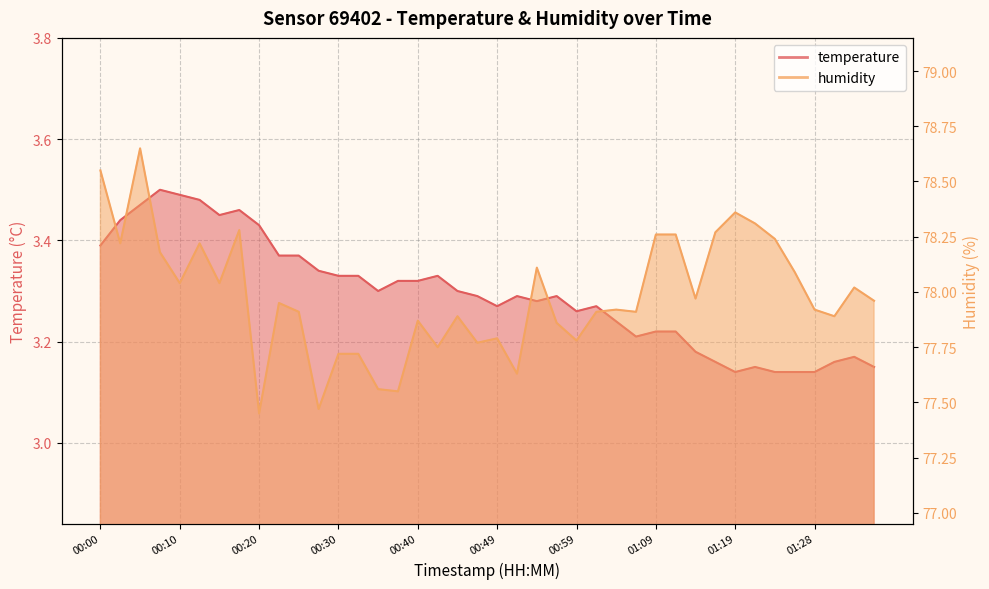

Reading left to right, list all the values displayed in this chart.

temperature: 00:00=3.4	00:03=3.4	00:05=3.5	00:08=3.5	00:10=3.5	00:13=3.5	00:15=3.5	00:18=3.5	00:20=3.4	00:22=3.4	00:25=3.4	00:27=3.3	00:30=3.3	00:32=3.3	00:35=3.3	00:37=3.3	00:40=3.3	00:42=3.3	00:44=3.3	00:47=3.3	00:49=3.3	00:52=3.3	00:54=3.3	00:57=3.3	00:59=3.3	01:01=3.3	01:04=3.2	01:06=3.2	01:09=3.2	01:11=3.2	01:14=3.2	01:16=3.2	01:19=3.1	01:21=3.1	01:23=3.1	01:26=3.1	01:28=3.1	01:31=3.2	01:33=3.2	01:36=3.1
humidity: 00:00=78.5	00:03=78.2	00:05=78.7	00:08=78.2	00:10=78.0	00:13=78.2	00:15=78.0	00:18=78.3	00:20=77.5	00:22=78.0	00:25=77.9	00:27=77.5	00:30=77.7	00:32=77.7	00:35=77.6	00:37=77.5	00:40=77.9	00:42=77.8	00:44=77.9	00:47=77.8	00:49=77.8	00:52=77.6	00:54=78.1	00:57=77.9	00:59=77.8	01:01=77.9	01:04=77.9	01:06=77.9	01:09=78.3	01:11=78.3	01:14=78.0	01:16=78.3	01:19=78.4	01:21=78.3	01:23=78.2	01:26=78.1	01:28=77.9	01:31=77.9	01:33=78.0	01:36=78.0